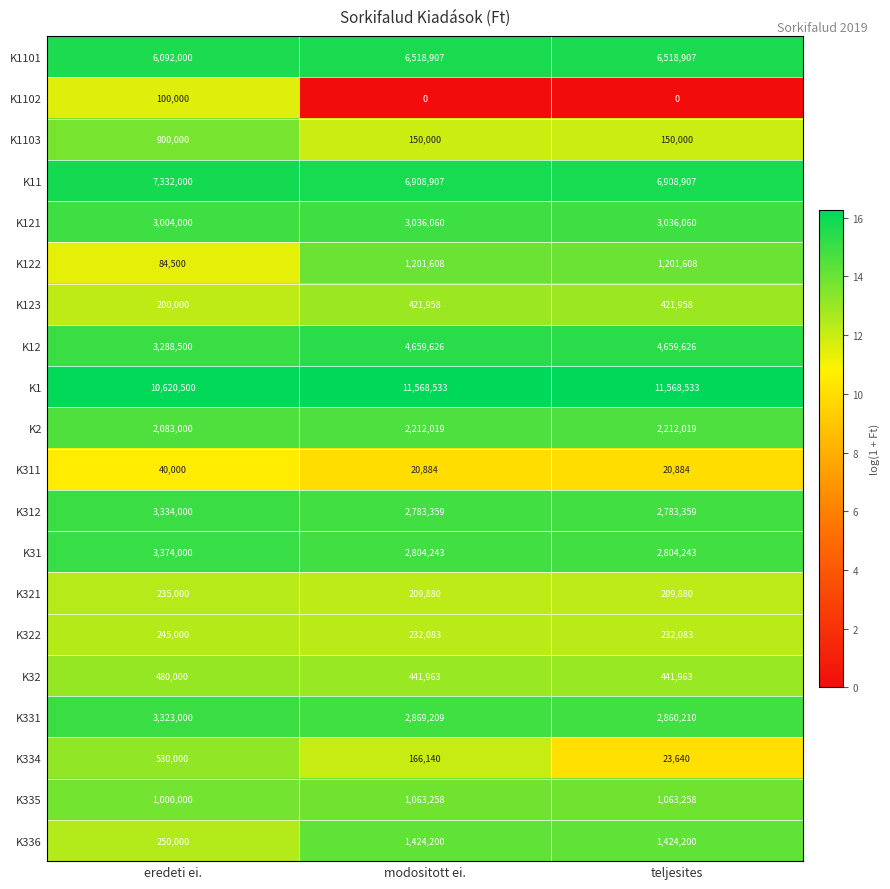

True or false: K121 has a value of 3036060 at modositott ei..

True